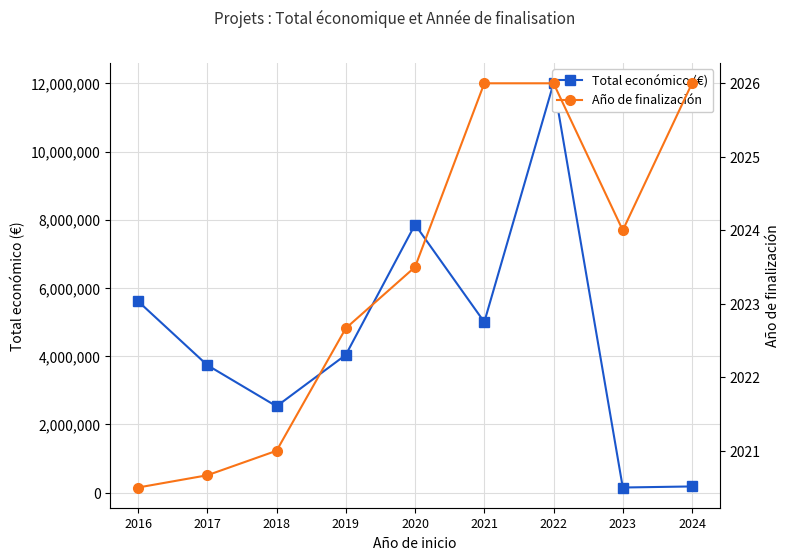

What is the difference between the maximum and minimum values in the Total económico (€) series?

11849659.0